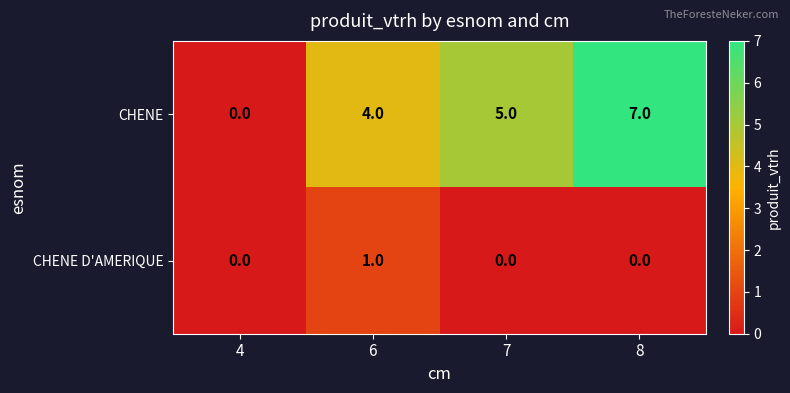

Between 6 and 8, which series saw the biggest shift?

CHENE